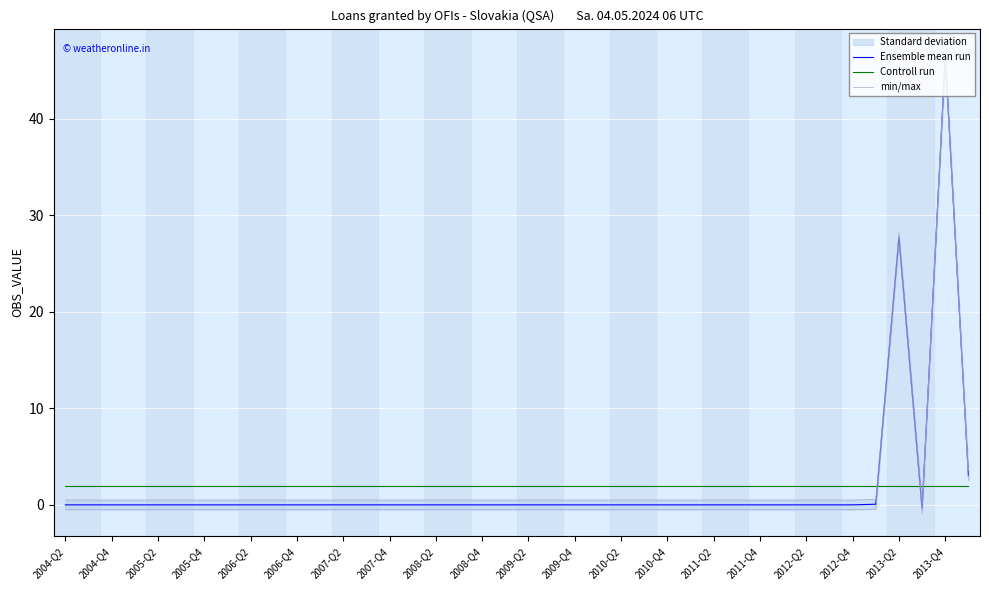

The value of Controll run at 33 is 1.9. True or false?

True